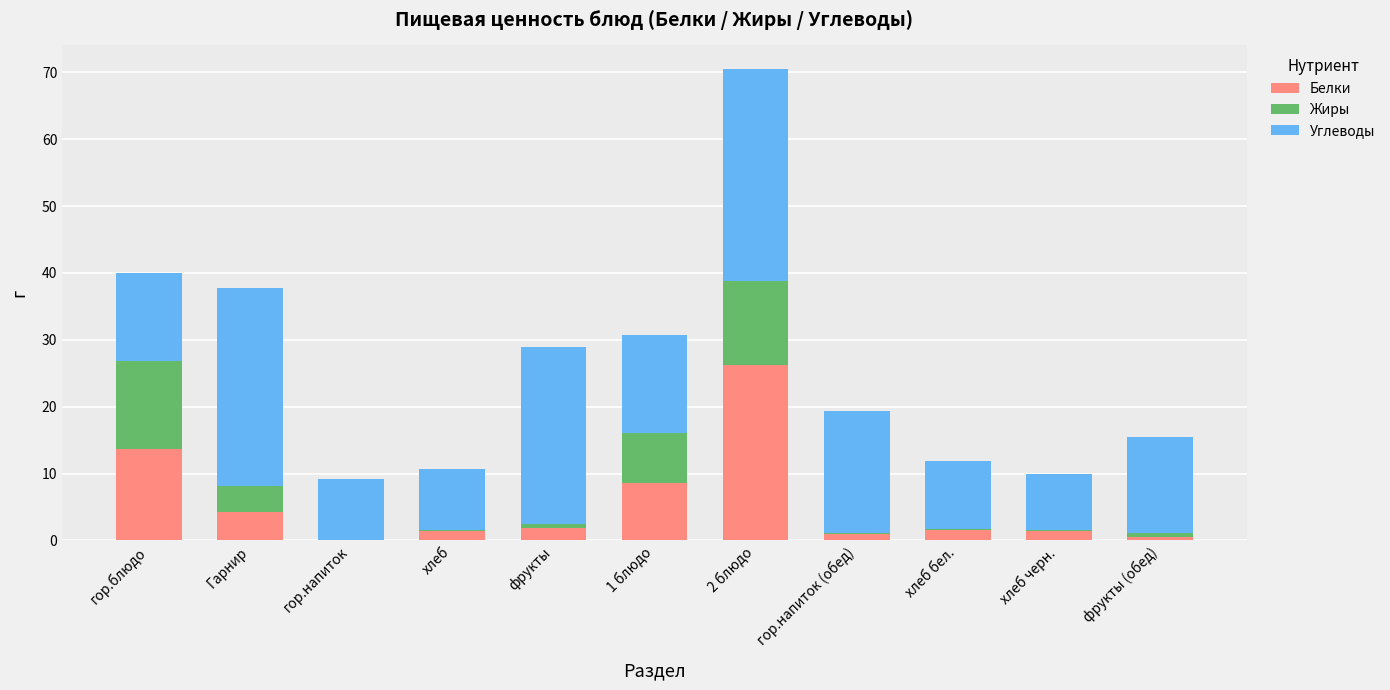

What is the average value of the Белки series?

5.5